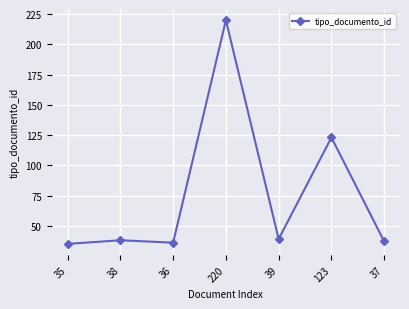

Reading left to right, list all the values displayed in this chart.

35=35	38=38	36=36	220=220	39=39	123=123	37=37